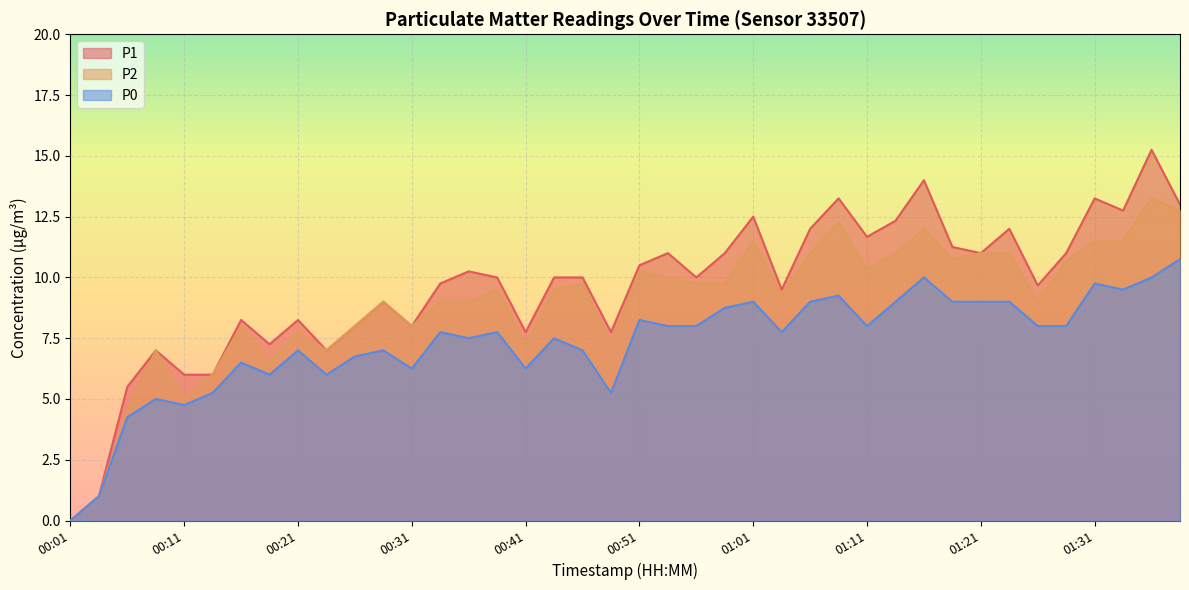

At how many categories does at least one series exceed 4?

38